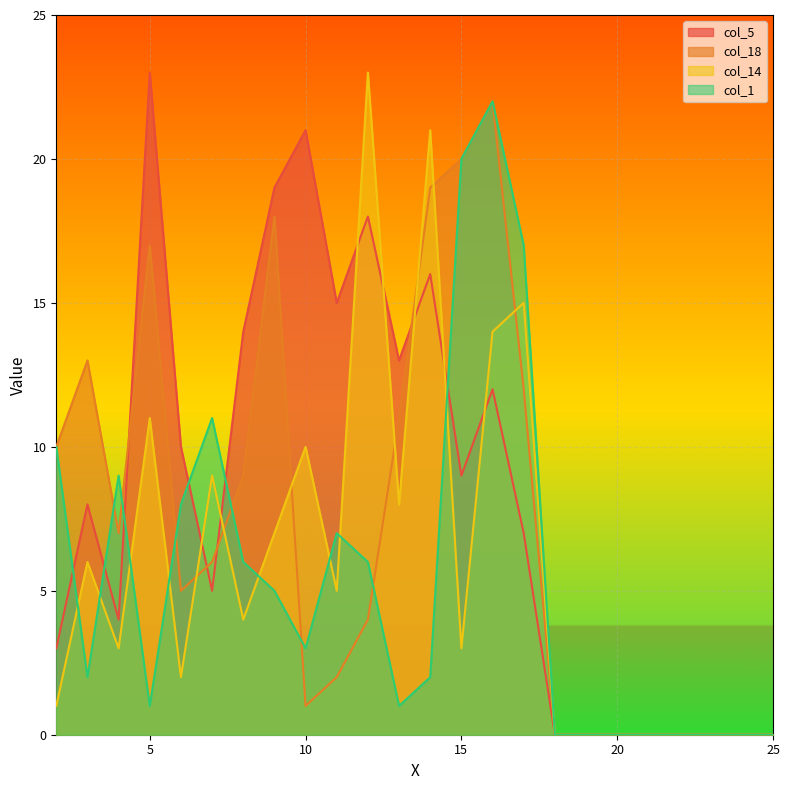

Is it true that col_5 equals -11 at 24?

False